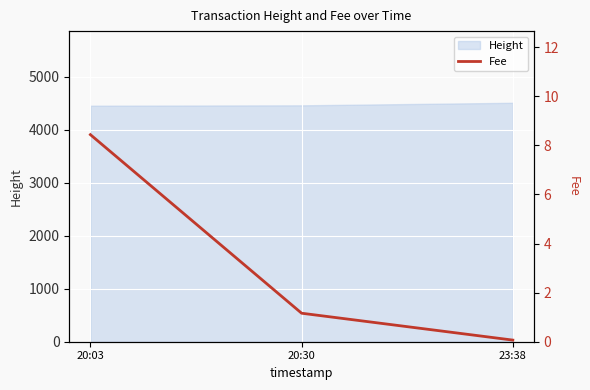

List the labels in order of value, largest first.

20:03, 20:30, 23:38